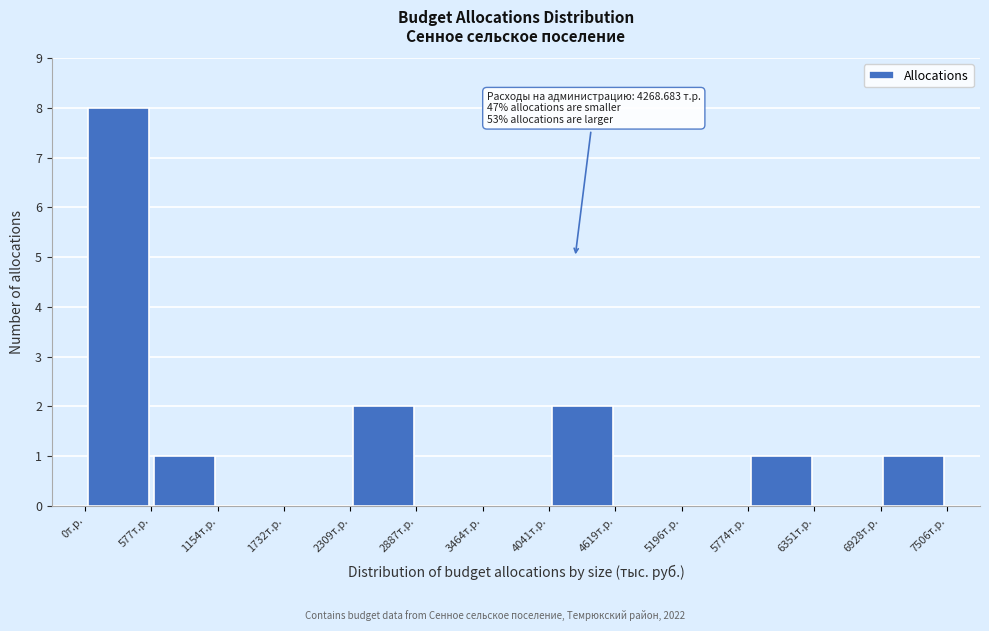

Which range on the x-axis has the tallest bar?

0 to 600